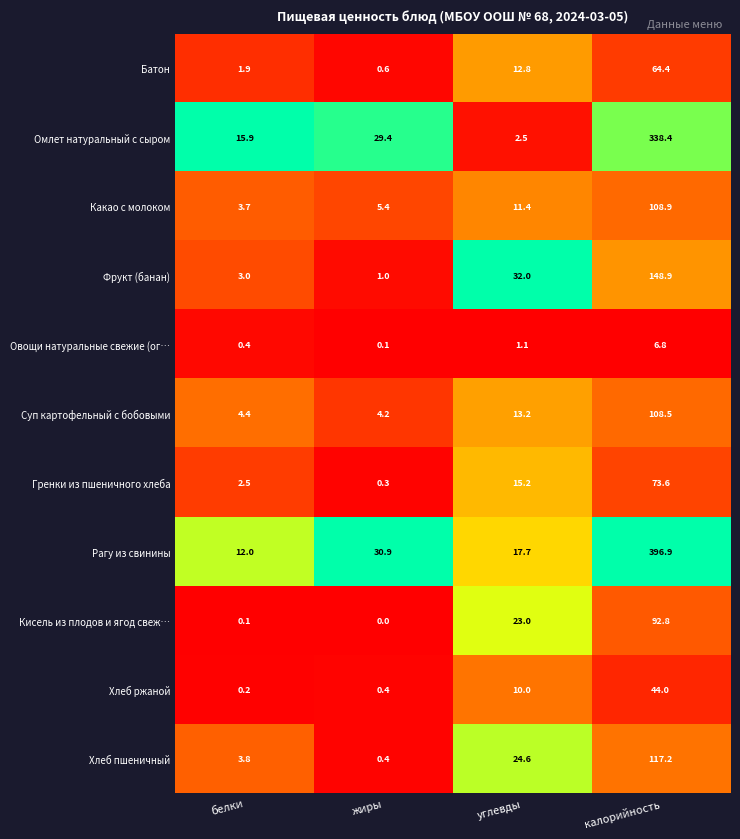

What is the highest value of the Овощи натуральные свежие (ог… series?

6.8